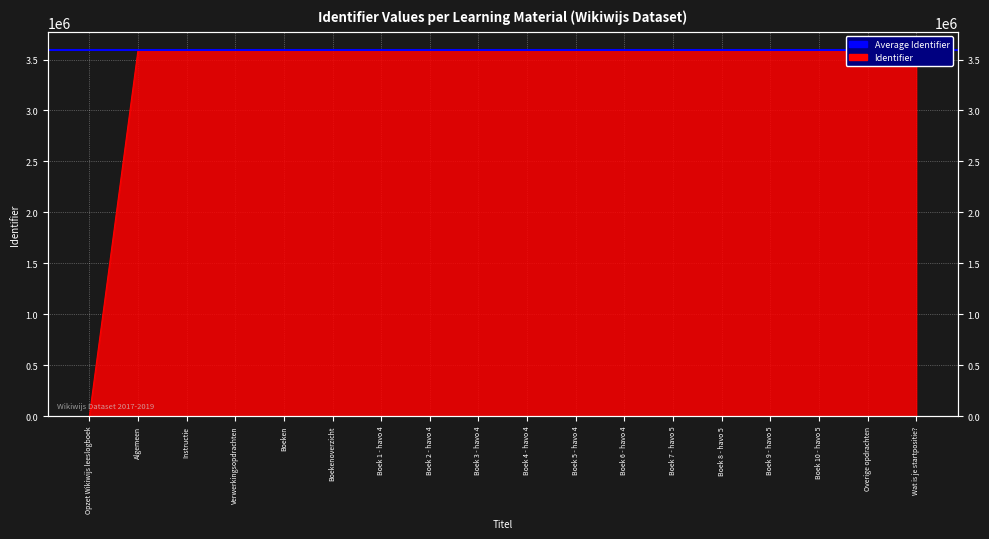

List the labels in order of value, smallest first.

Opzet Wikiwijs leeslogboek, Algemeen, Instructie, Verwerkingsopdrachten, Boeken, Boekenoverzicht, Boek 1 - havo 4, Boek 2 - havo 4, Boek 3 - havo 4, Boek 4 - havo 4, Boek 5 - havo 4, Boek 6 - havo 4, Boek 7 - havo 5, Boek 8 - havo 5, Boek 9 - havo 5, Boek 10 - havo 5, Overige opdrachten, Wat is je startpositie?